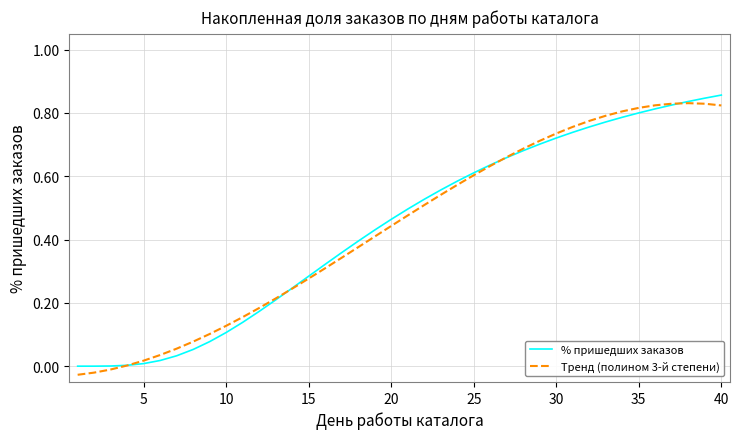

Is this an area chart (filled region under the line)?

No